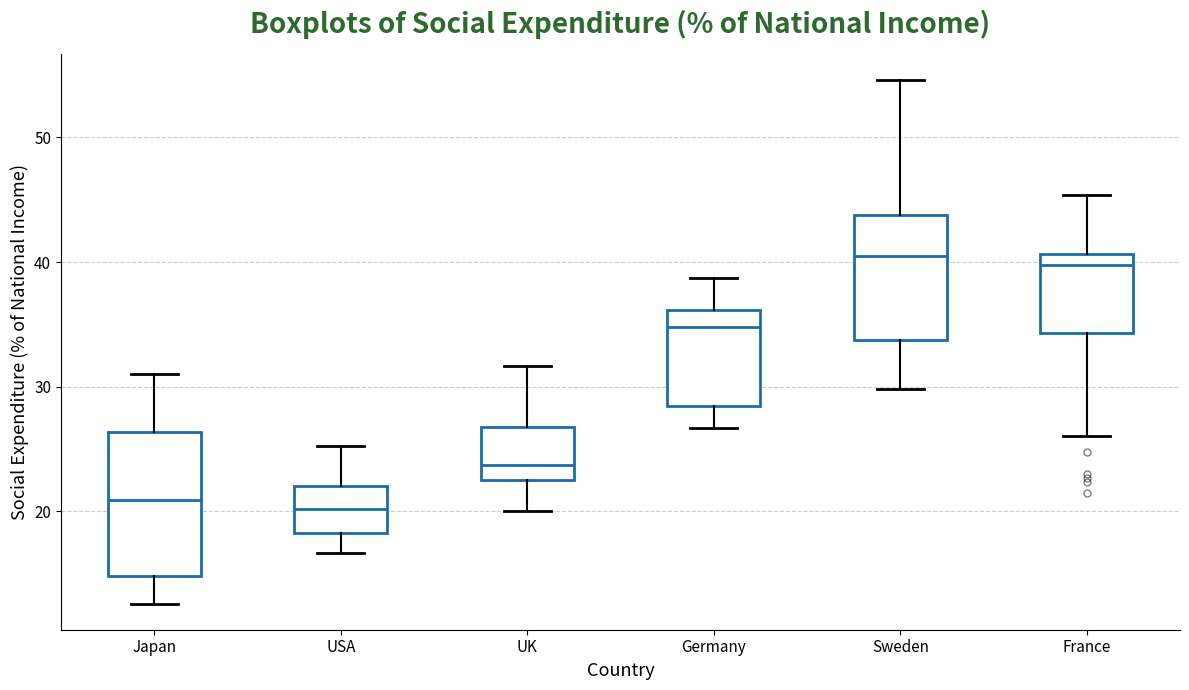

Comparing the boxes themselves (not the whiskers), which one is the tallest?

Japan